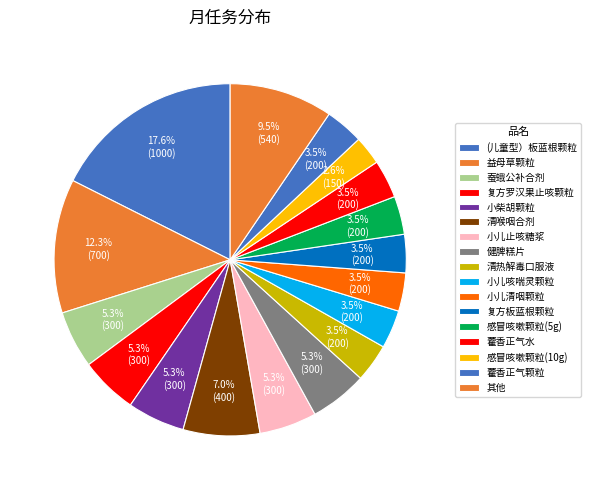

Do 小儿止咳糖浆 and 清喉咽合剂 together represent more than half of the pie?

No